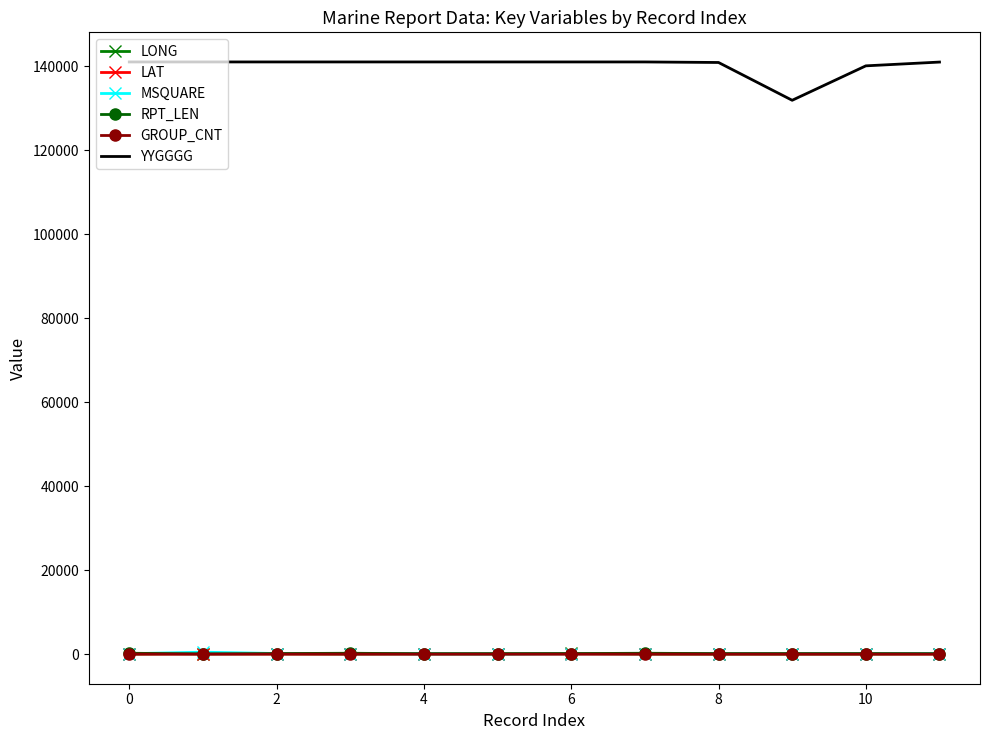

What are all the series names shown in the legend?

LONG, LAT, MSQUARE, RPT_LEN, GROUP_CNT, YYGGGG